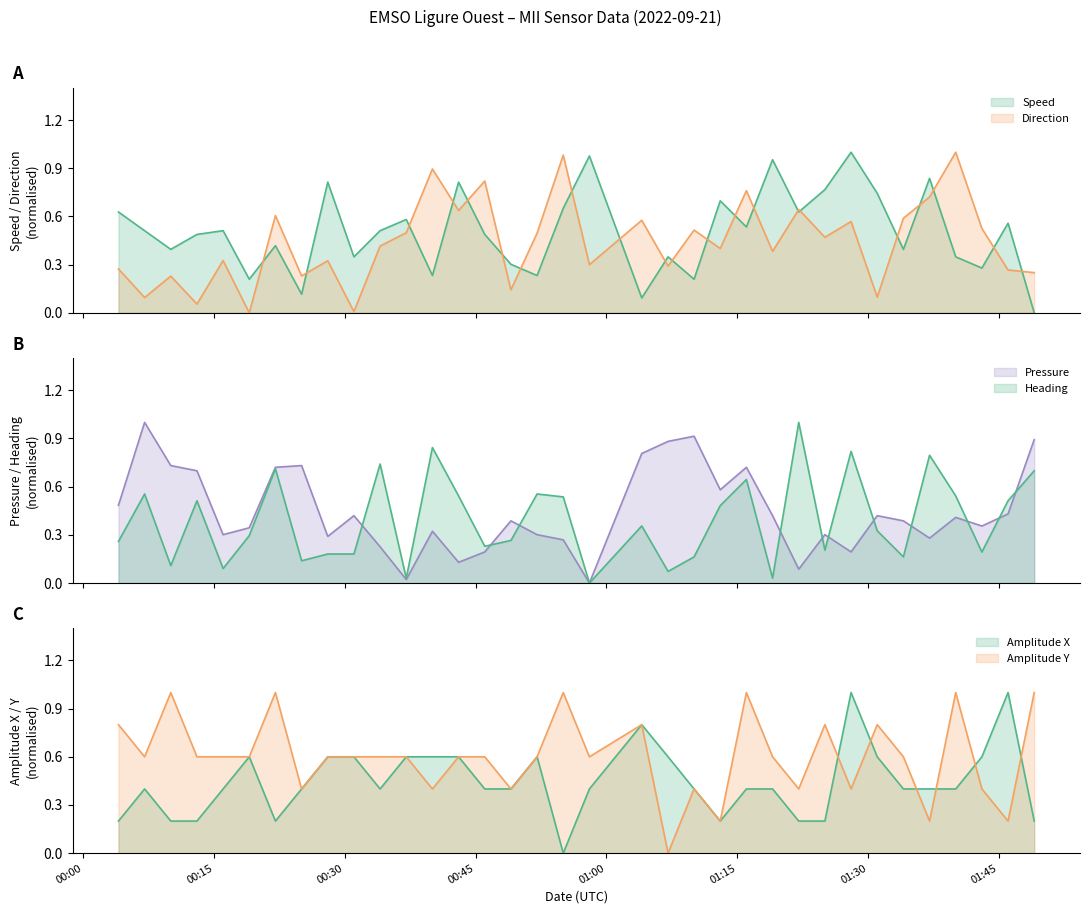

The Amplitude_X series shows 0.6 at 2022-09-21T00:52:03. True or false?

True